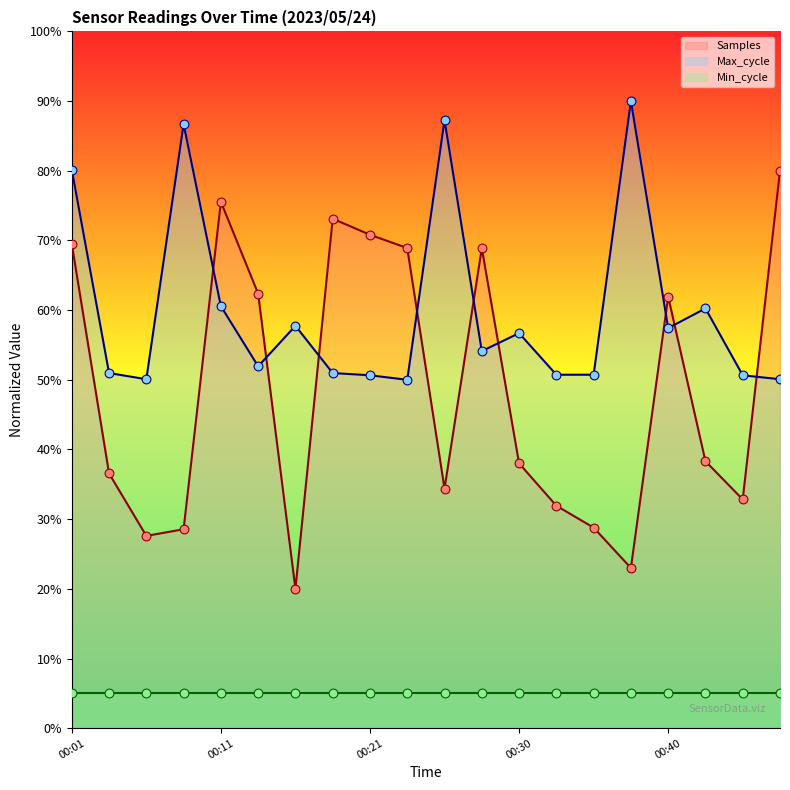

After their last crossing, which series has the higher values: Samples or Max_cycle?

Samples